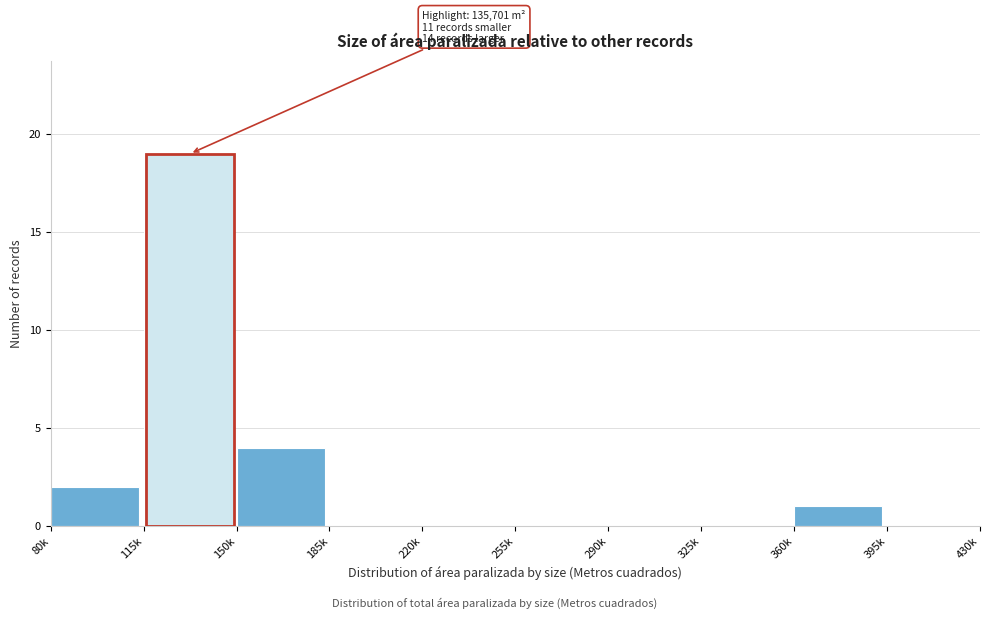

Reading left to right, extract all data points from this chart.

80k=2	115k=19	150k=4	185k=0	220k=0	255k=0	290k=0	325k=0	360k=1	395k=0